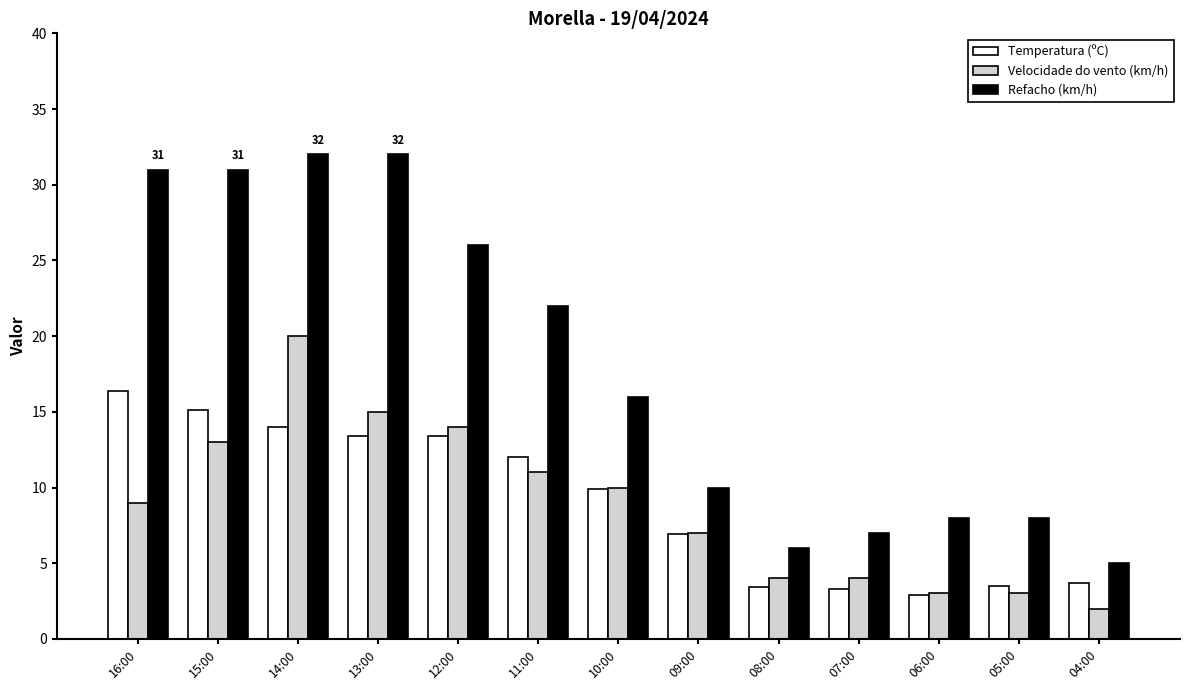

Read the Refacho (km/h) value at 12:00.

26.0